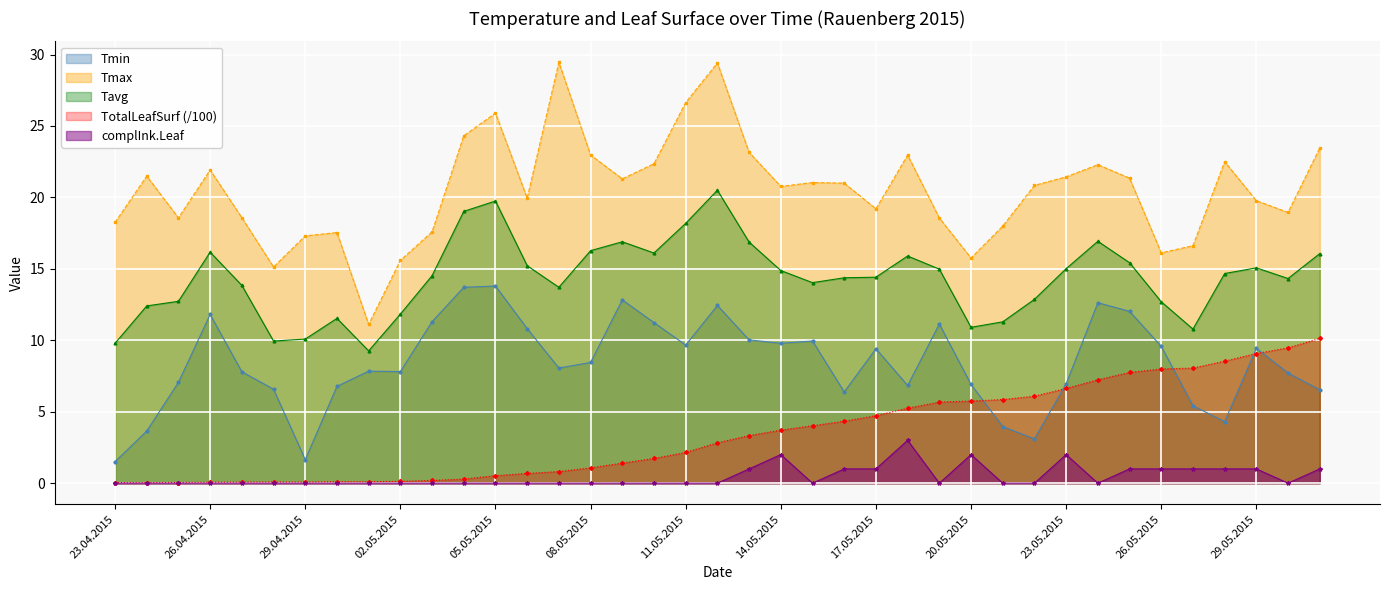

Is it true that Tavg equals 2.1 at 23.04.2015?

False